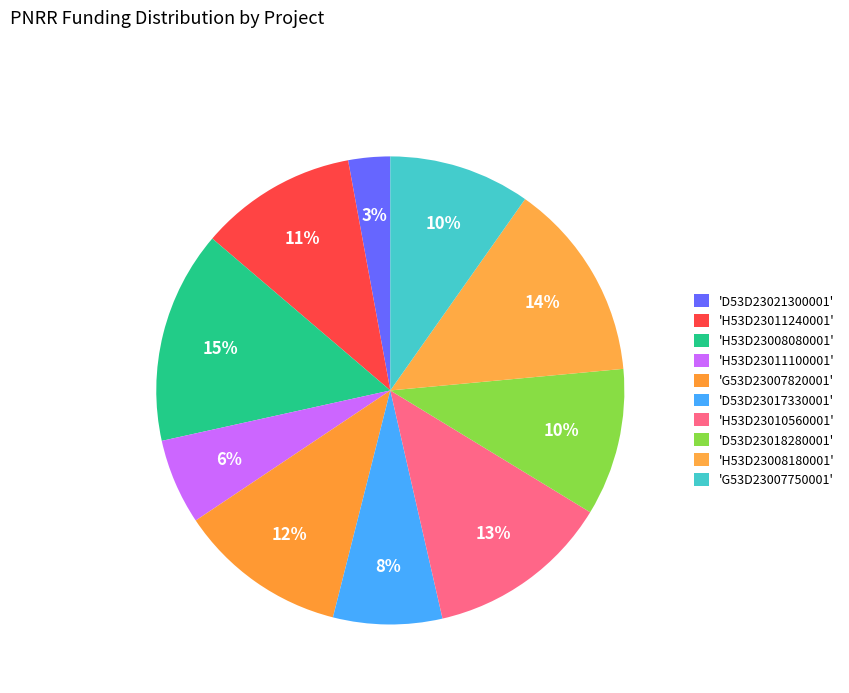

Which category has the biggest portion of the pie?

H53D23008080001